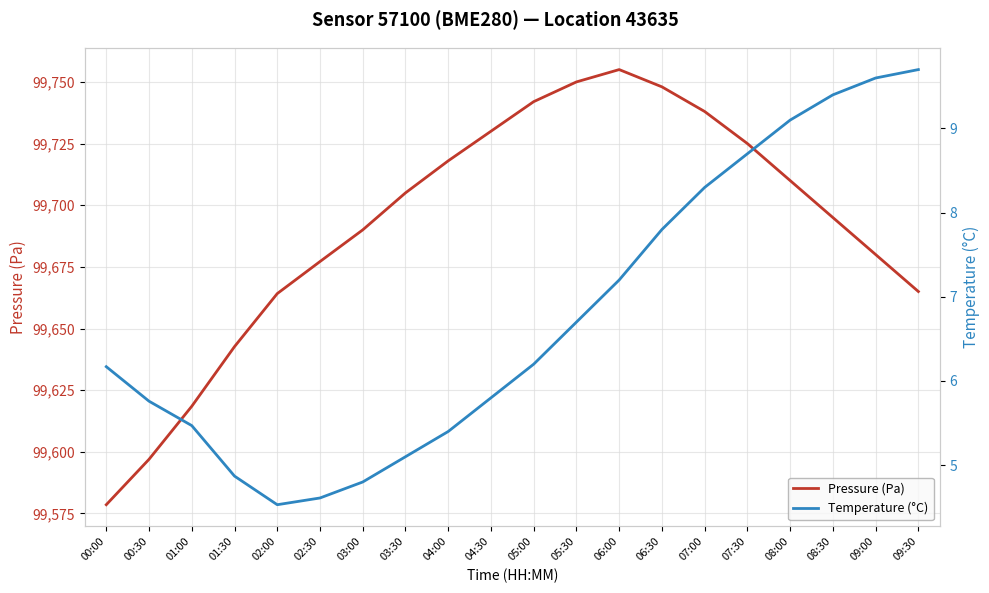

What position from the right is 01:30?

17